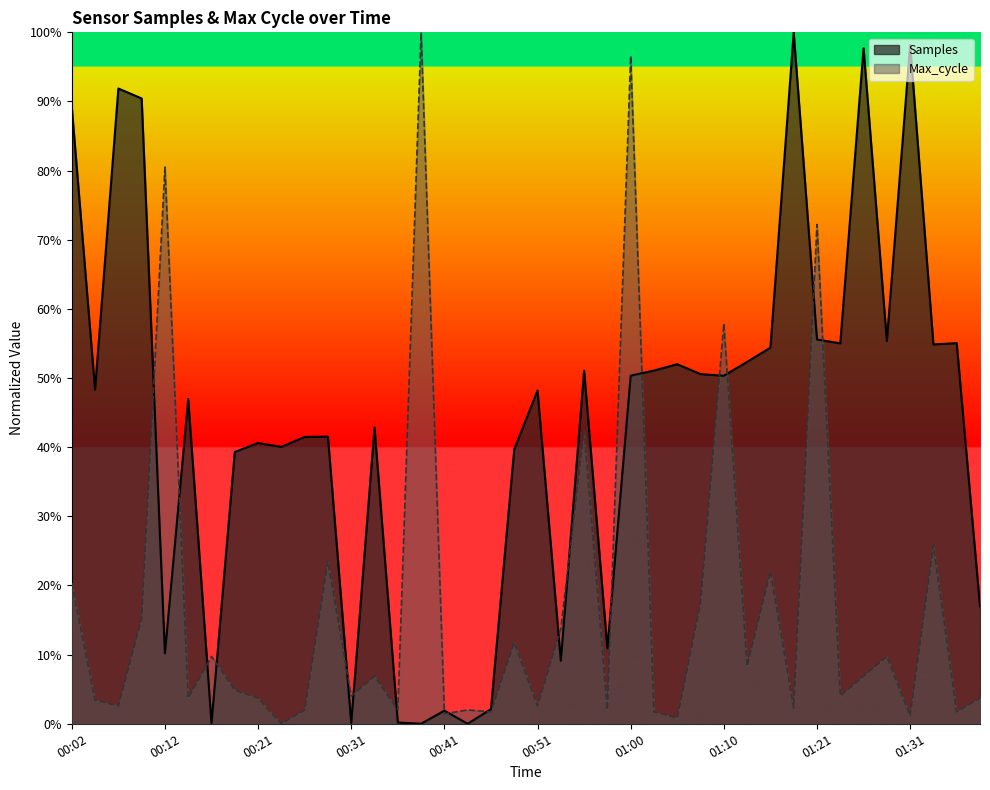

At which label does Max_cycle reach its minimum?

00:24